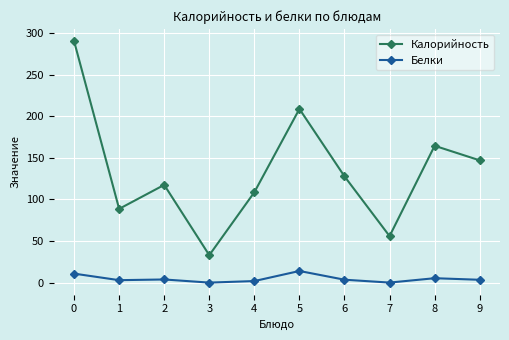

At which category does Калорийность reach its first local valley?

1